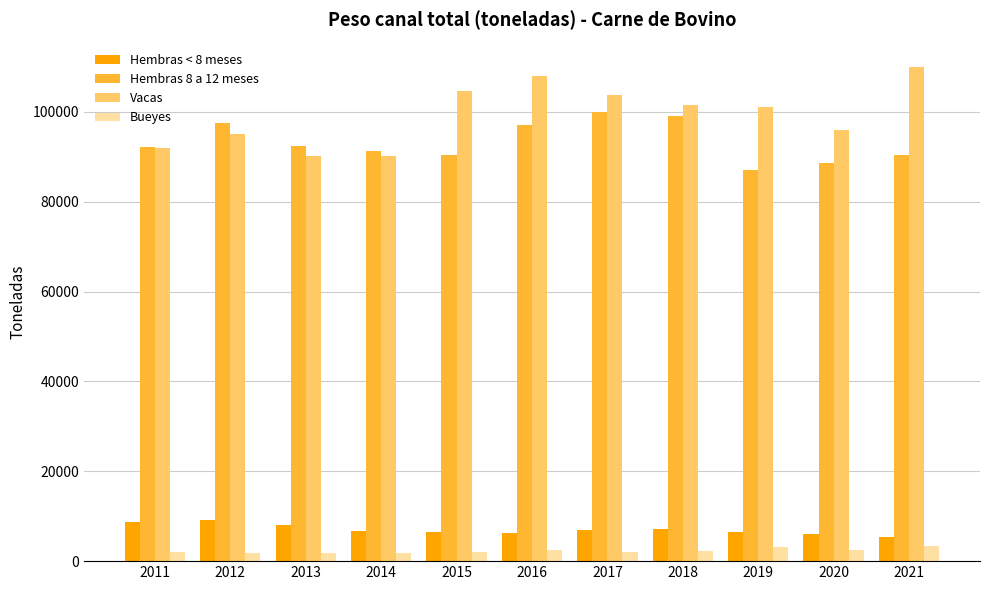

What is the difference between the maximum and second lowest values in the Hembras 8 a 12 meses series?

11354.6